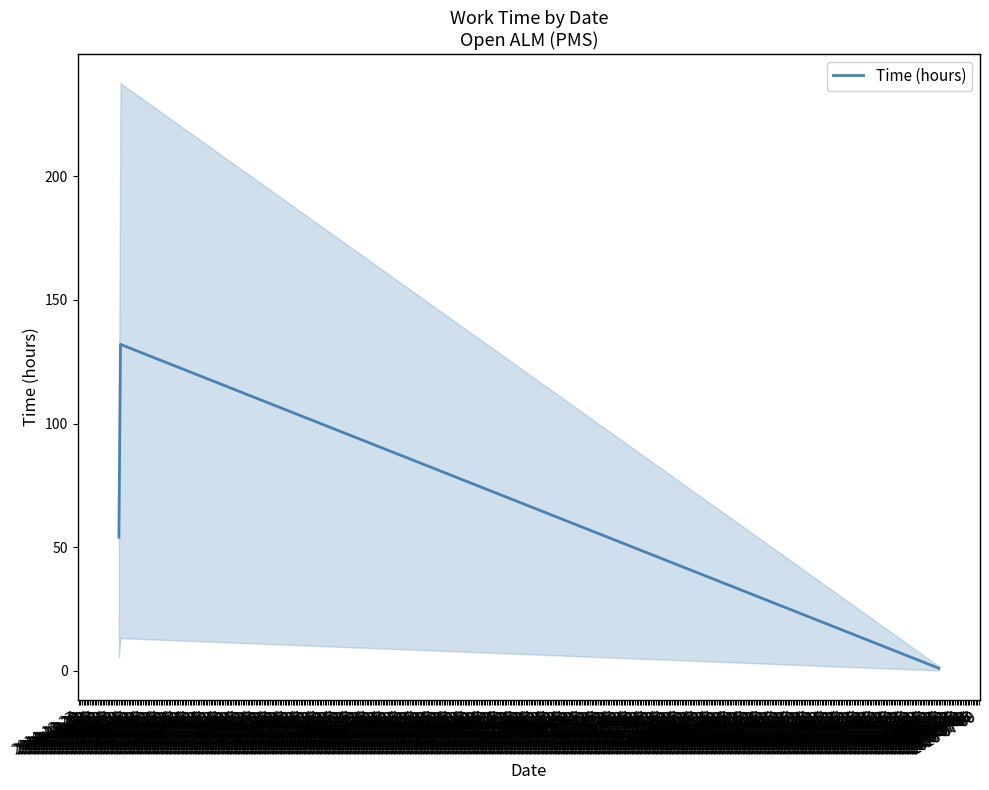

What is the highest value of the Time (hours) series?

132